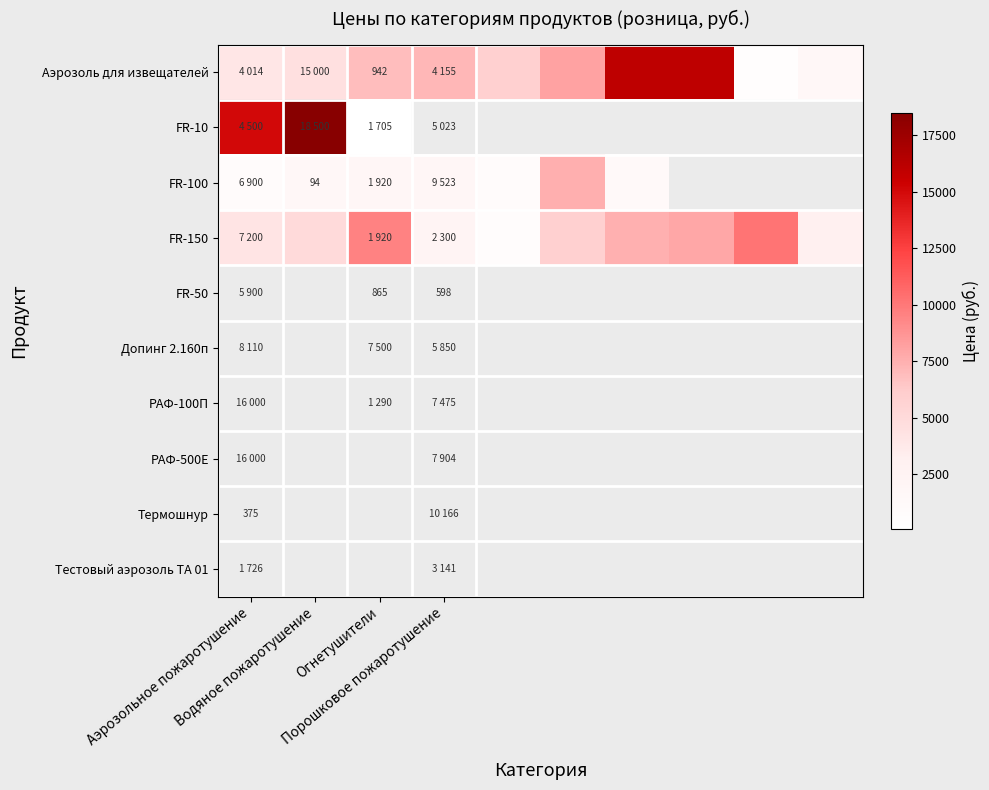

What is the difference between the maximum and minimum values in the FR-150 series?

9568.0